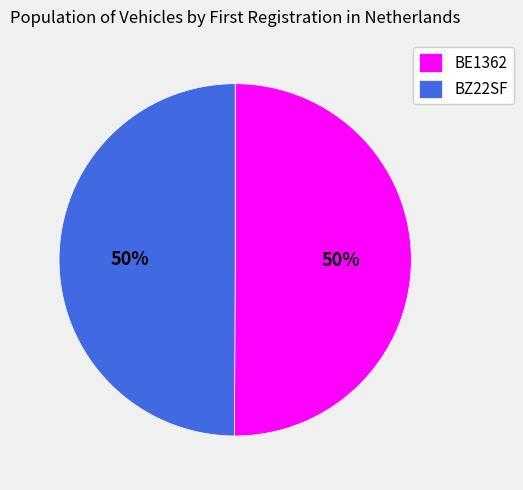

How many segments does this pie chart have?

2